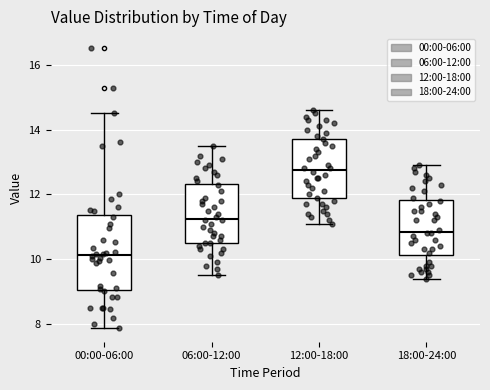

Which box's median line is the highest?

12:00-18:00